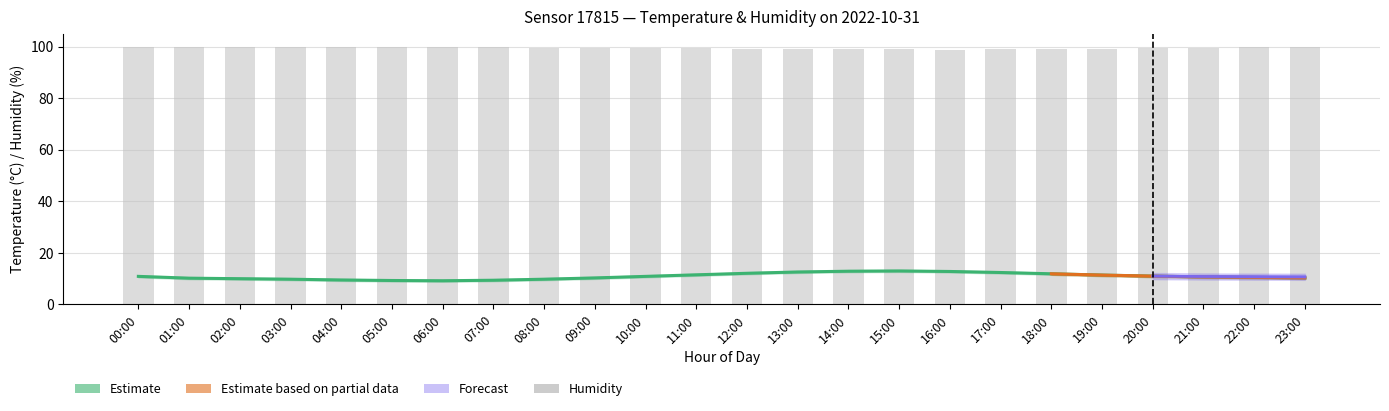

True or false: humidity has a value of 98.9 at 17:00.

True